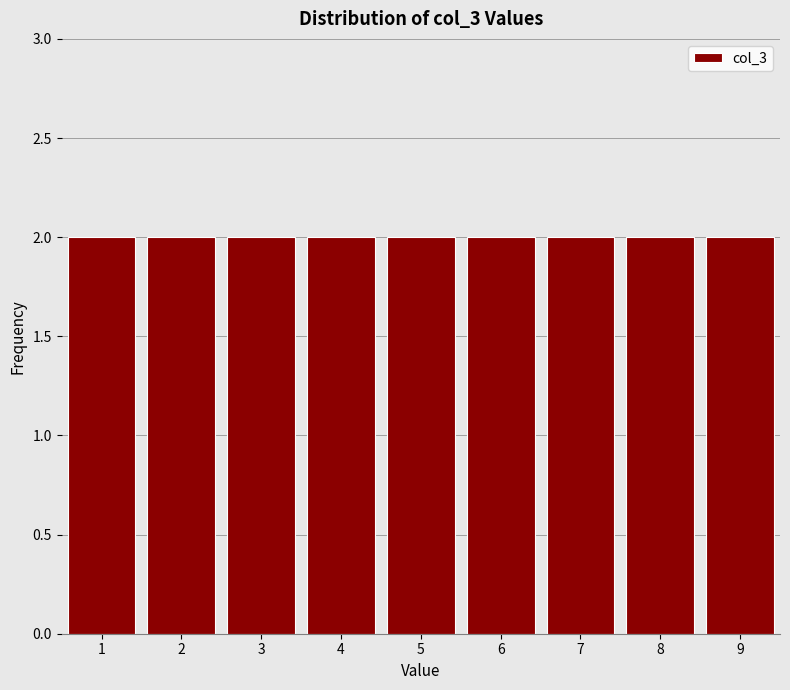

How tall is the bar that spans 8.5 to 9.5 on the x-axis? The values are not printed on the chart, so give them approximately, as read against the axis.

2